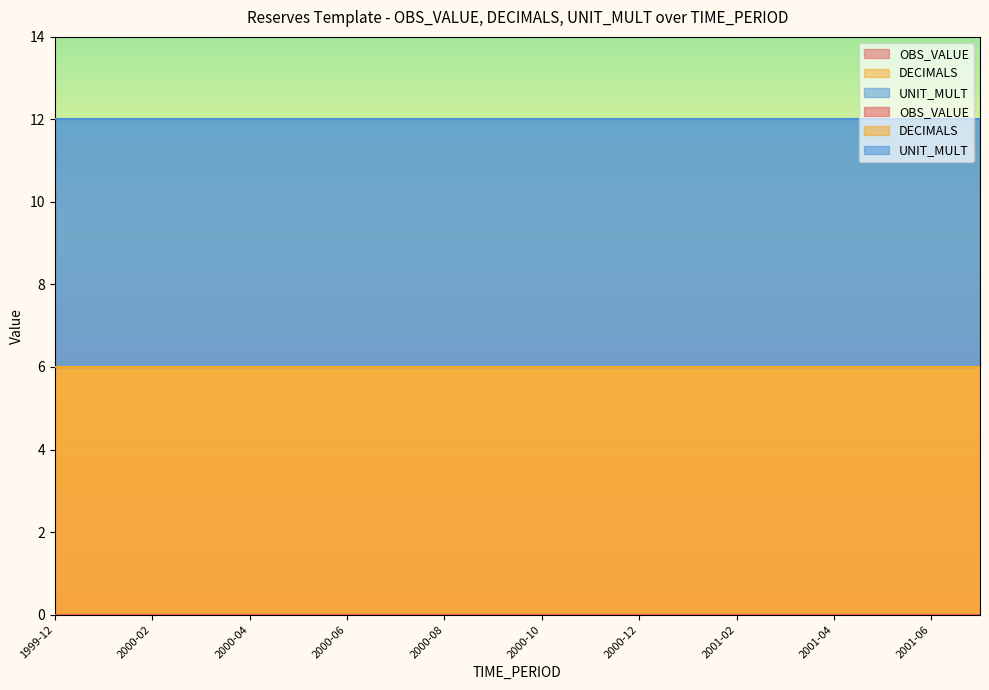

At how many categories does at least one series exceed 3?

20